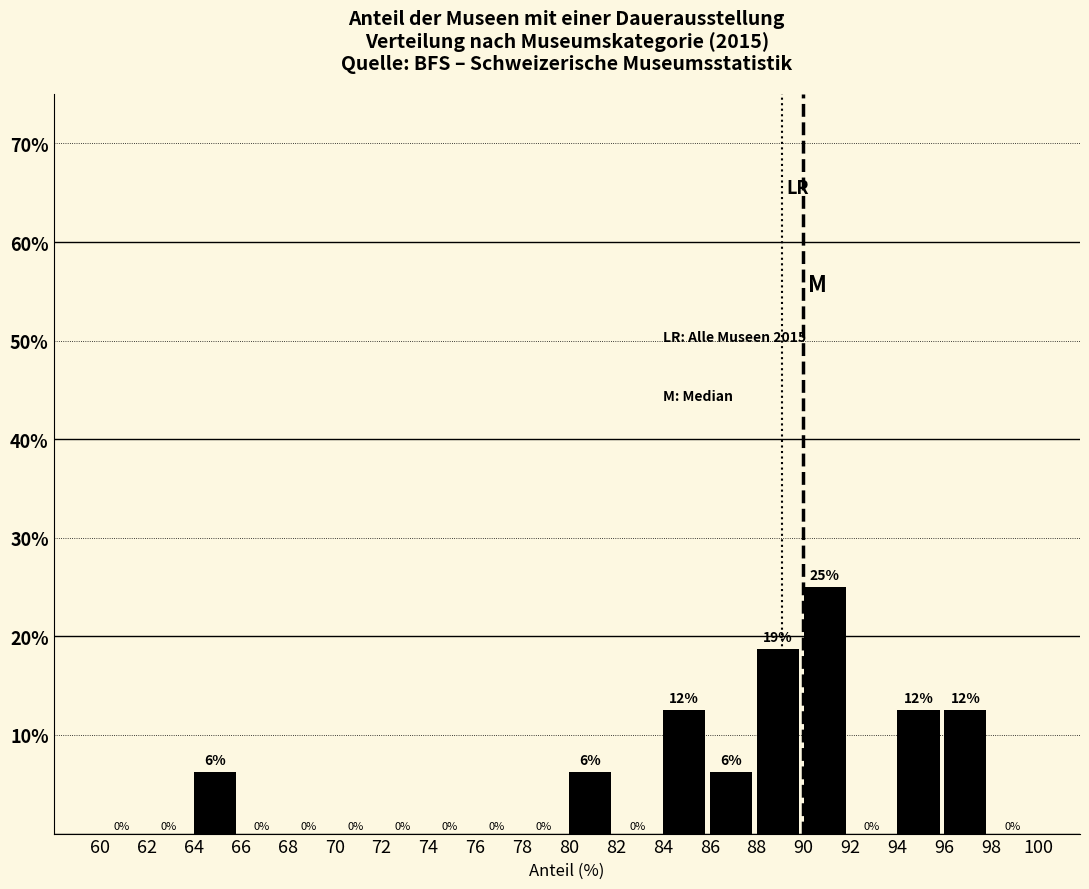

Which range on the x-axis has the tallest bar?

90 to 92